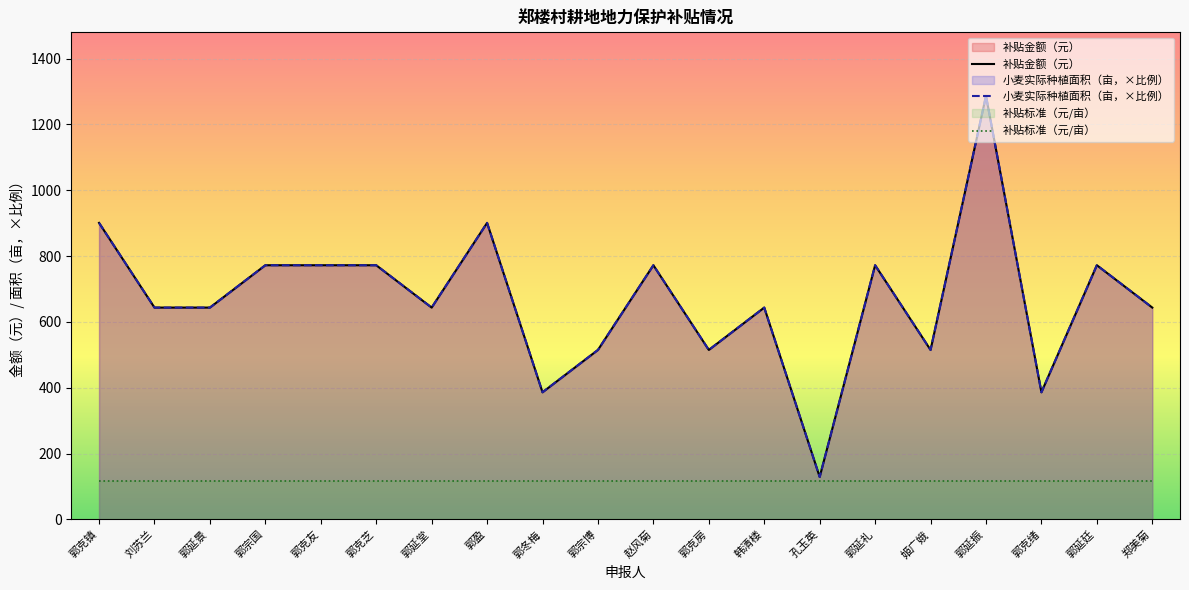

How many interior local valleys does the 补贴金额（元） series have?

6